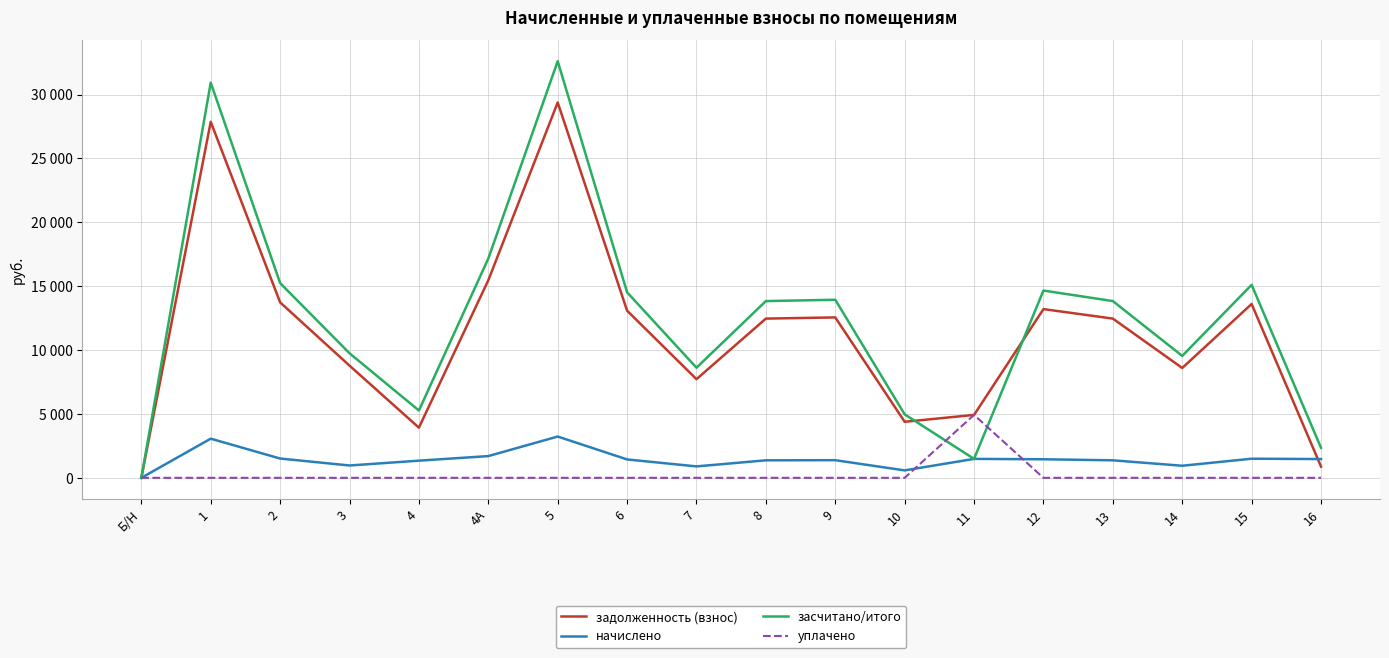

Reading right to left, what are all the values shown in this chart?

задолженность (взнос): 880.1	13606.6	8596.9	12462.4	13204.6	4923.7	4387.4	12555.1	12462.4	7722.7	13080.8	29377.8	15462.0	3926.5	8782.4	13730.3	27862.6	0.0
начислено: 1469.6	1496.9	945.8	1371.0	1452.7	1483.3	581.8	1381.2	1371.0	894.7	1439.0	3231.9	1701.0	1343.8	966.2	1510.5	3065.2	0.0
засчитано/итого: 2349.8	15103.4	9542.7	13833.4	14657.2	1483.3	4969.2	13936.3	13833.4	8617.4	14519.9	32609.7	17163.0	5270.3	9748.6	15240.8	30927.8	0.0
уплачено: 0.0	0.0	0.0	0.0	0.0	4923.7	0.0	0.0	0.0	0.0	0.0	0.0	0.0	0.0	0.0	0.0	0.0	0.0